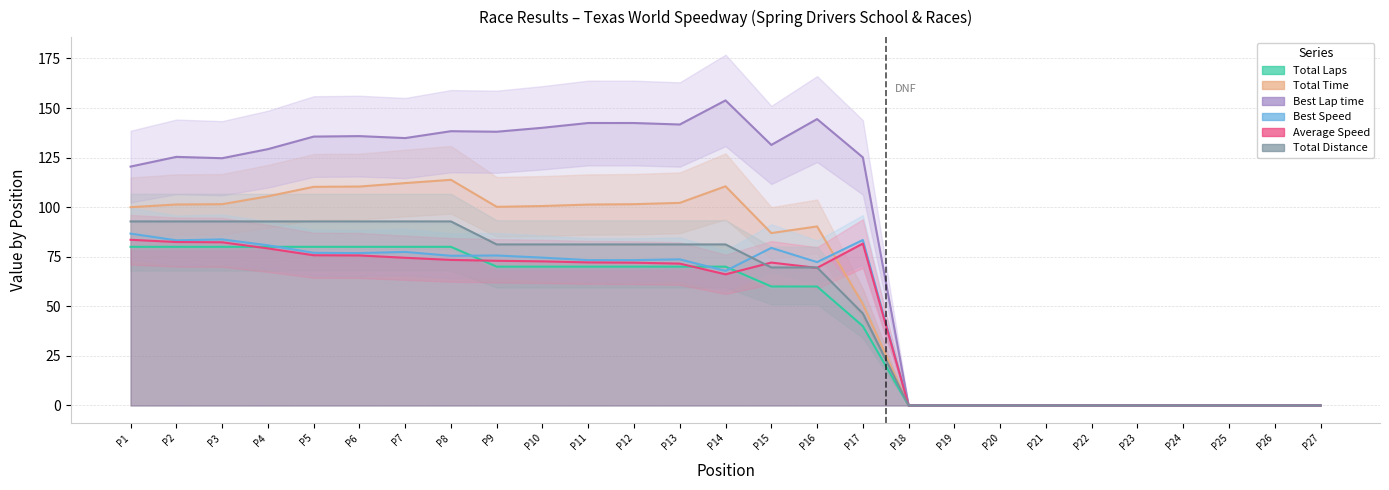

True or false: Best Speed and Average Speed cross at least once.

False